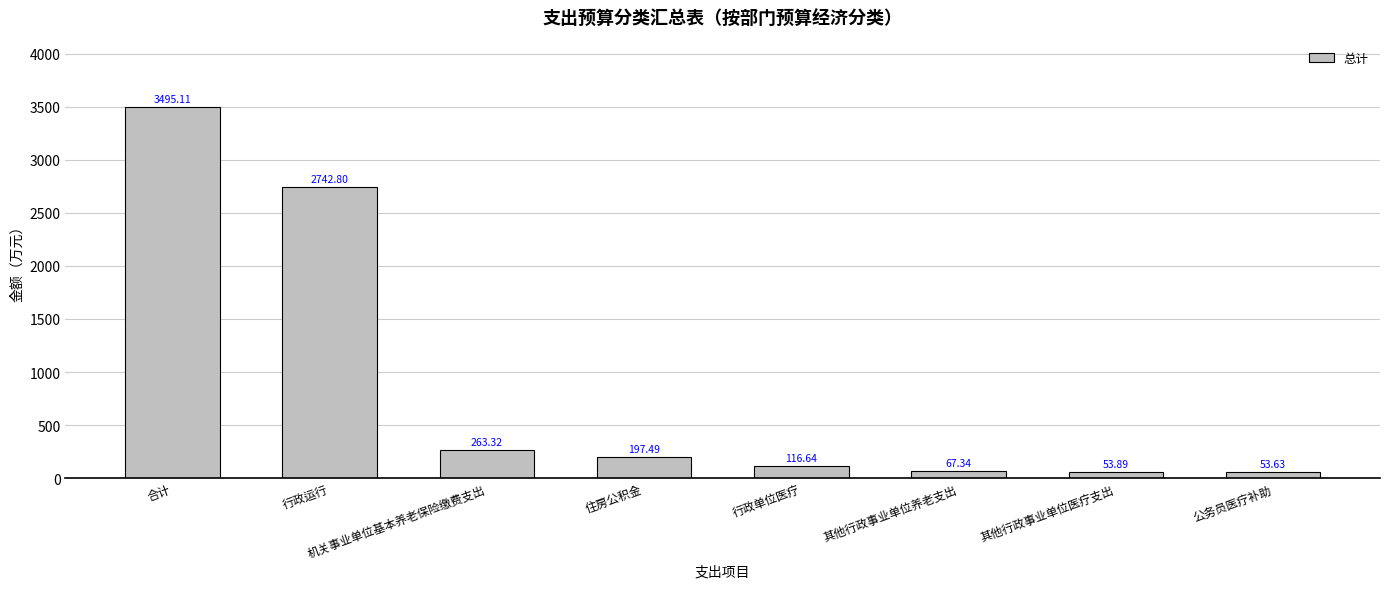

What value does the data have at 合计?

3495.1